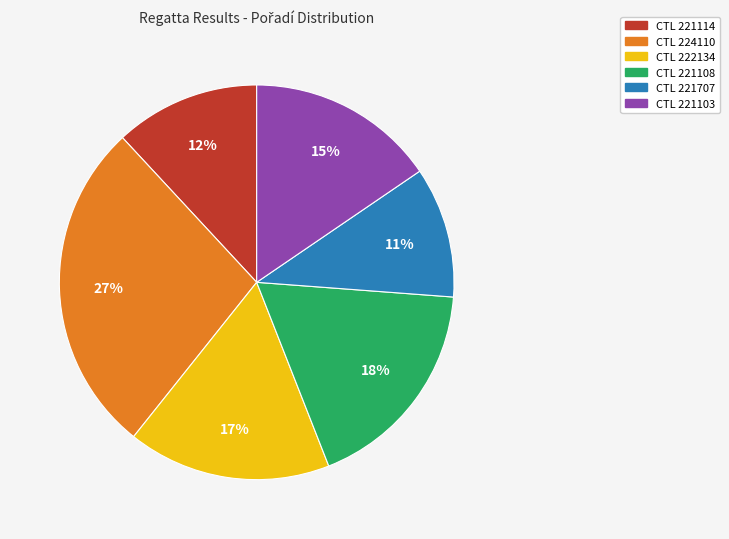

What is the ratio of the value at CTL 222134 to the value at CTL 221114?

1.4